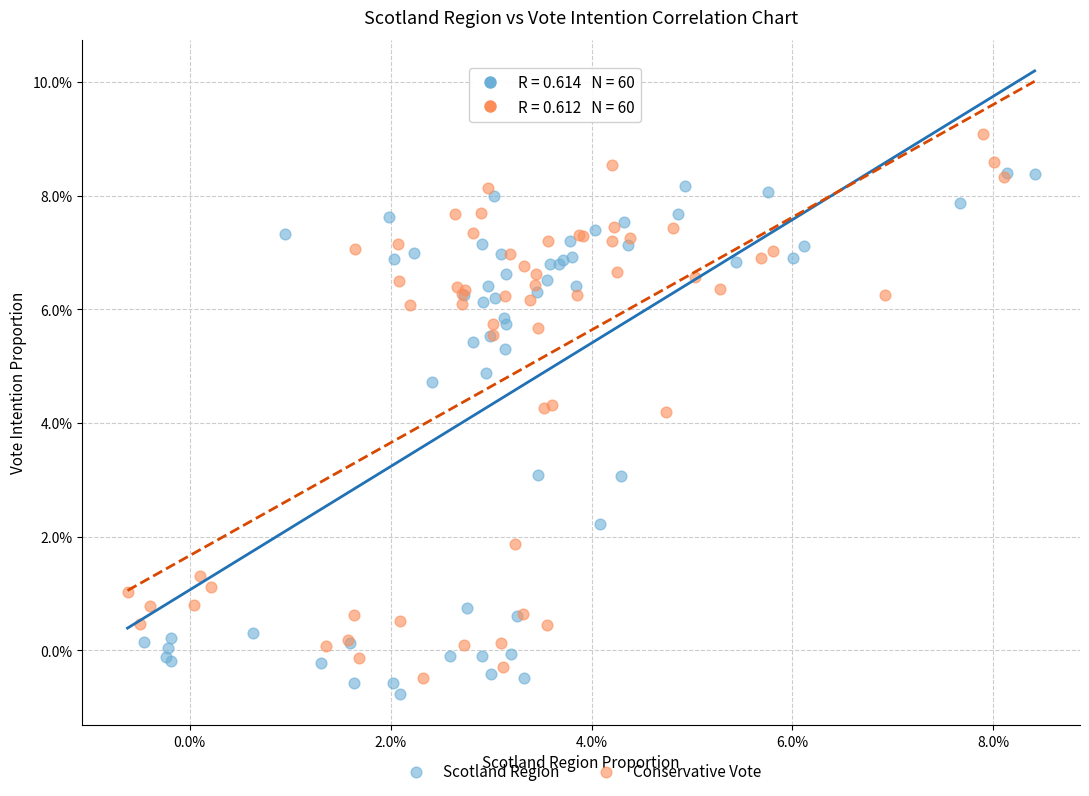

Which series contains the lowest Y value?

Scotland Region